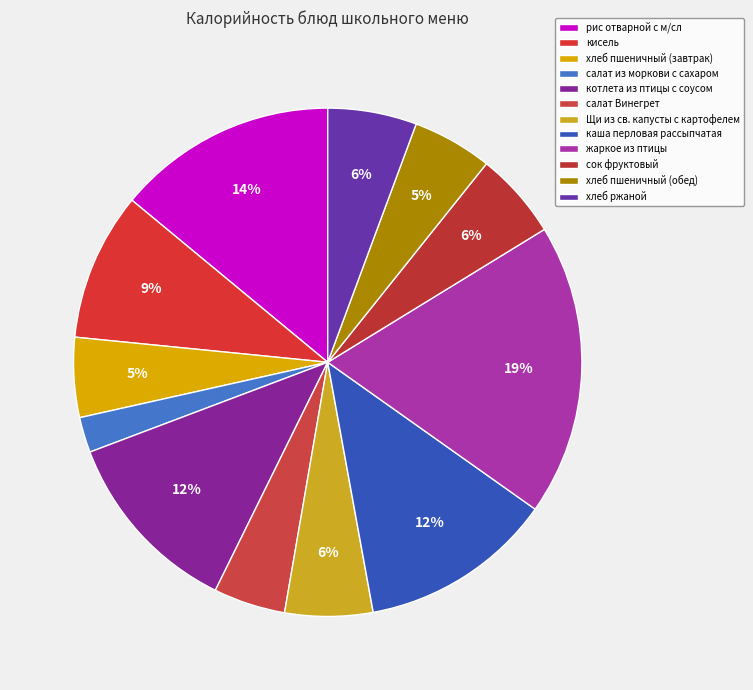

To the nearest percent, what percentage of the pie is кисель?

9%